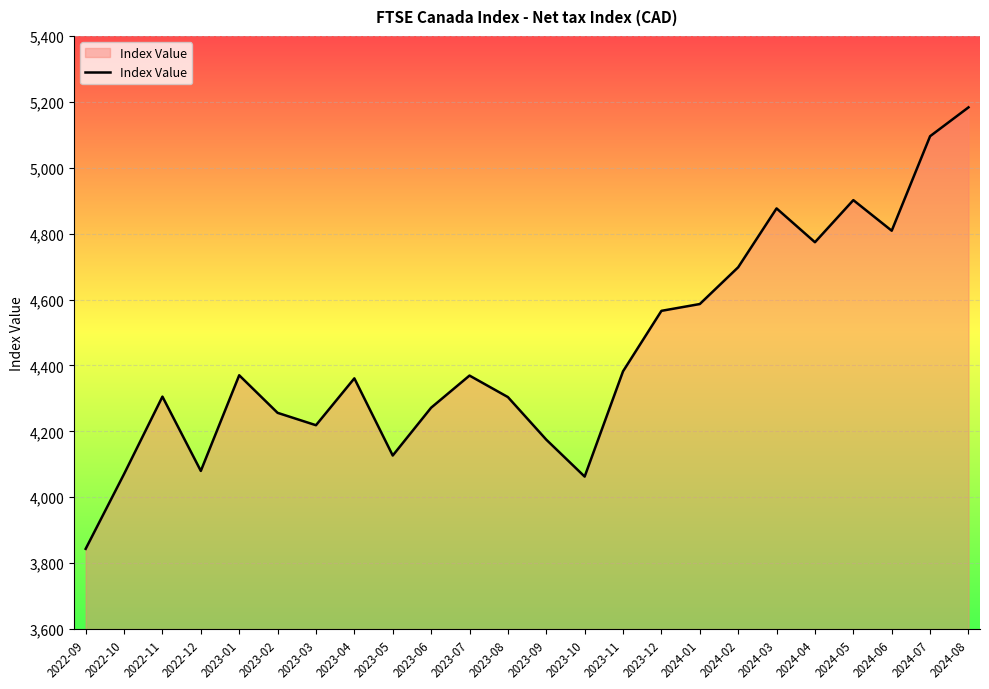

What is the change in value from 2023-12 to 2024-04?

+208.3